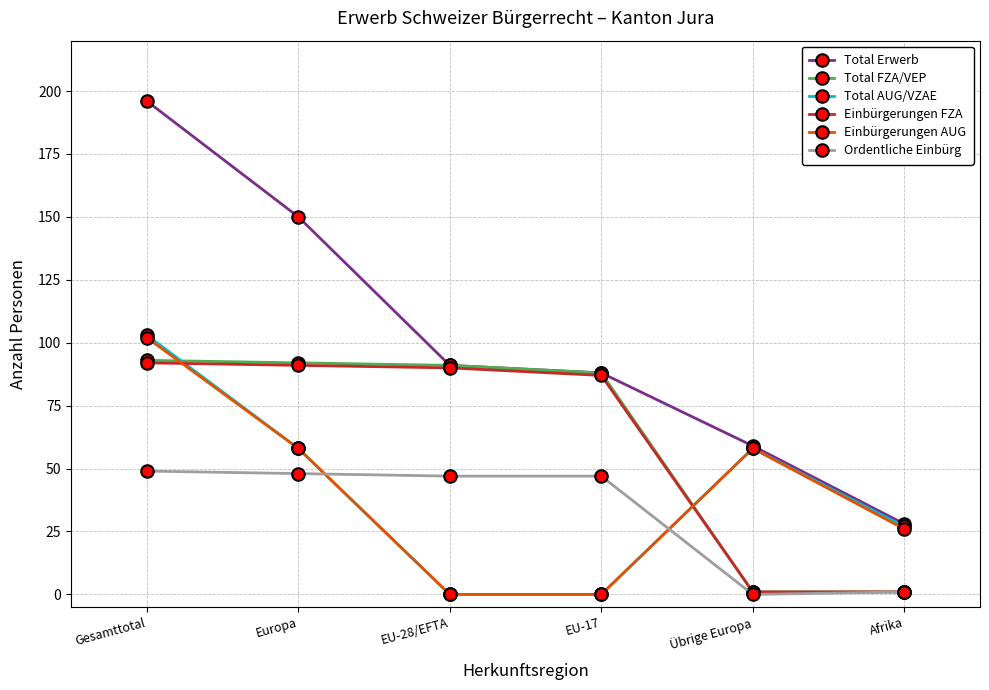

What is the average value of the Einbürgerungen FZA series?

60